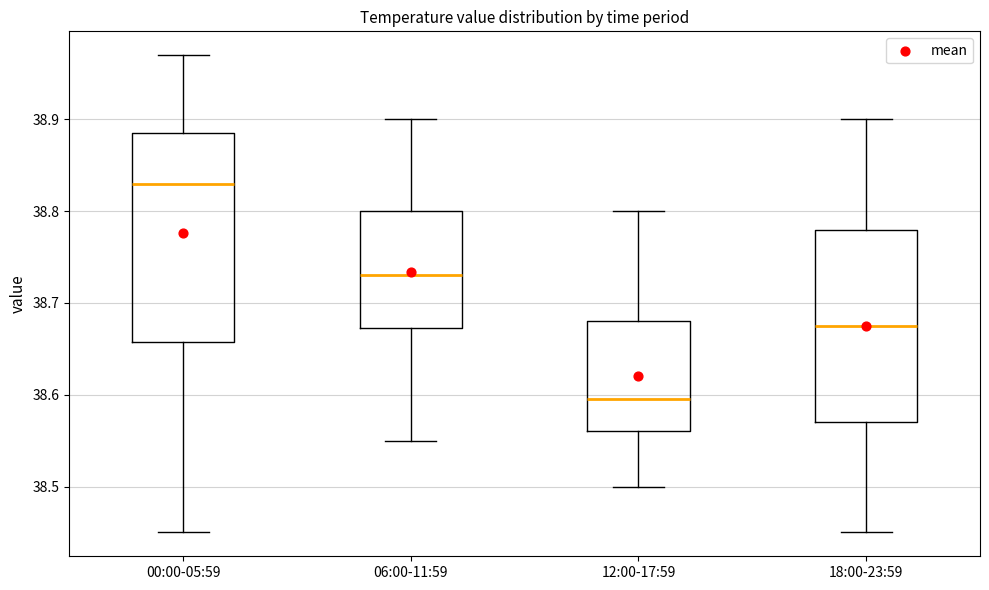

Comparing the boxes themselves (not the whiskers), which one is the tallest?

00:00-05:59